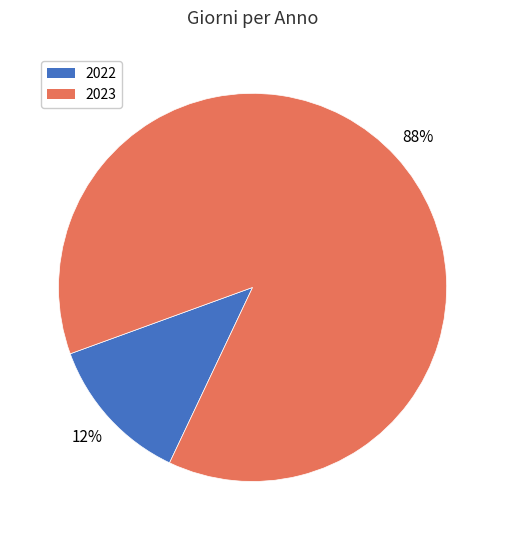

The 2022 slice represents 1% of the pie. True or false?

False